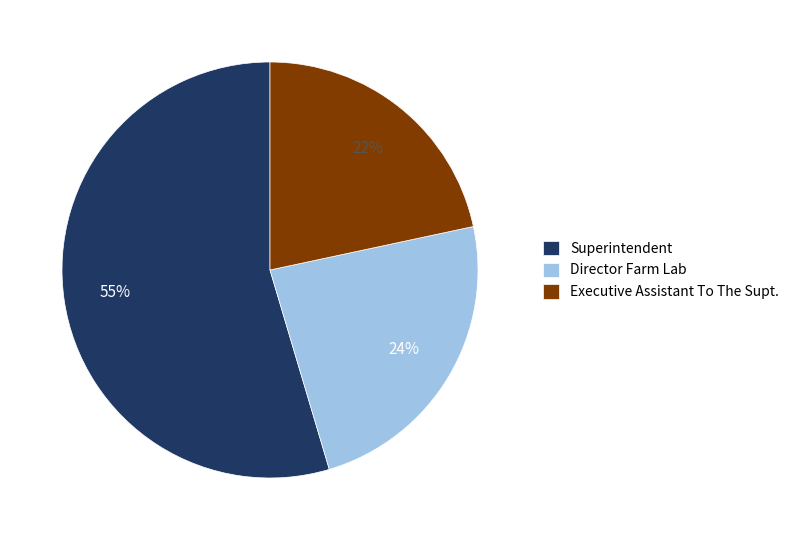

Combined, do Executive Assistant To The Supt. and Director Farm Lab account for over 50%?

No